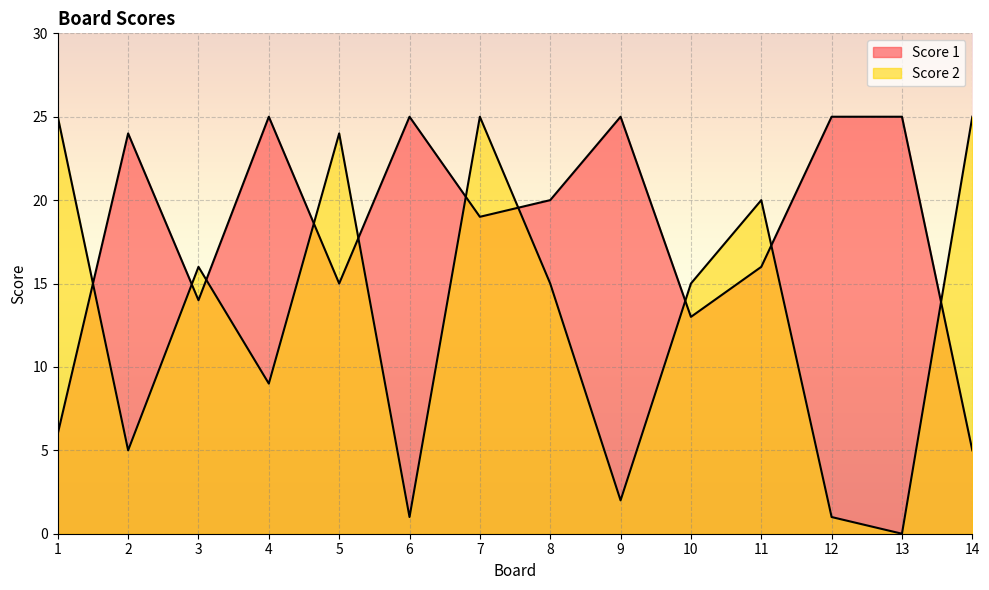

What is the maximum value shown in the chart?

25